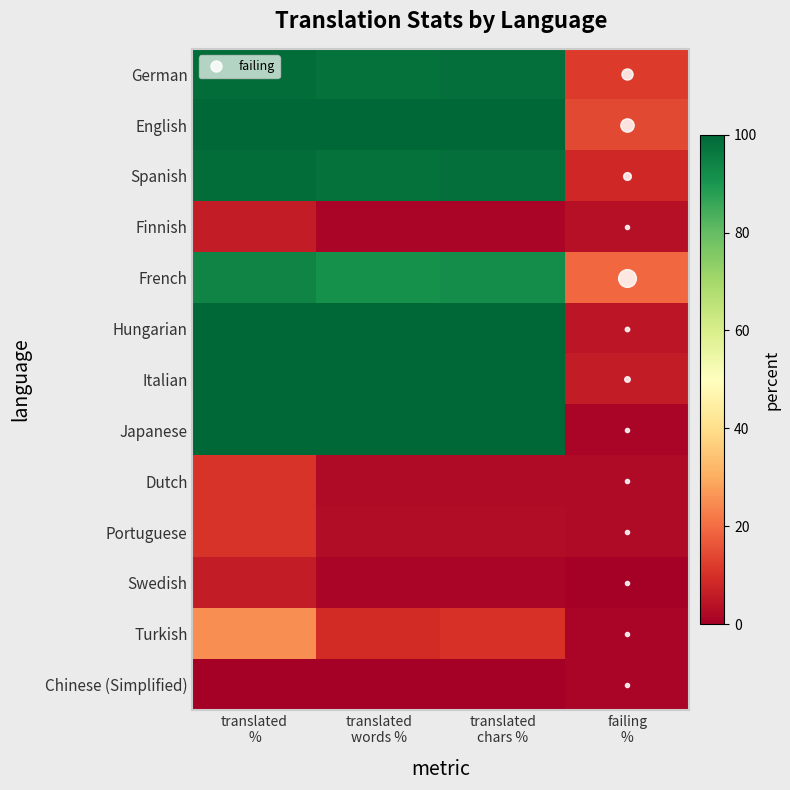

Reading left to right, what are all the values shown in this chart?

German: translated
%=98.7	translated
words %=97.9	translated
chars %=98.2	failing
%=12.0
English: translated
%=100.0	translated
words %=100.0	translated
chars %=100.0	failing
%=14.4
Spanish: translated
%=98.7	translated
words %=97.9	translated
chars %=98.2	failing
%=8.4
Finnish: translated
%=6.0	translated
words %=1.4	translated
chars %=1.5	failing
%=3.6
French: translated
%=93.9	translated
words %=91.2	translated
chars %=92.0	failing
%=19.2
Hungarian: translated
%=100.0	translated
words %=100.0	translated
chars %=100.0	failing
%=4.8
Italian: translated
%=100.0	translated
words %=100.0	translated
chars %=100.0	failing
%=6.0
Japanese: translated
%=100.0	translated
words %=100.0	translated
chars %=100.0	failing
%=1.2
Dutch: translated
%=10.8	translated
words %=2.6	translated
chars %=2.5	failing
%=2.4
Portuguese: translated
%=10.8	translated
words %=2.8	translated
chars %=2.8	failing
%=2.4
Swedish: translated
%=6.0	translated
words %=1.4	translated
chars %=1.5	failing
%=0.0
Turkish: translated
%=25.3	translated
words %=9.3	translated
chars %=10.4	failing
%=1.2
Chinese (Simplified): translated
%=0.0	translated
words %=0.0	translated
chars %=0.0	failing
%=1.2